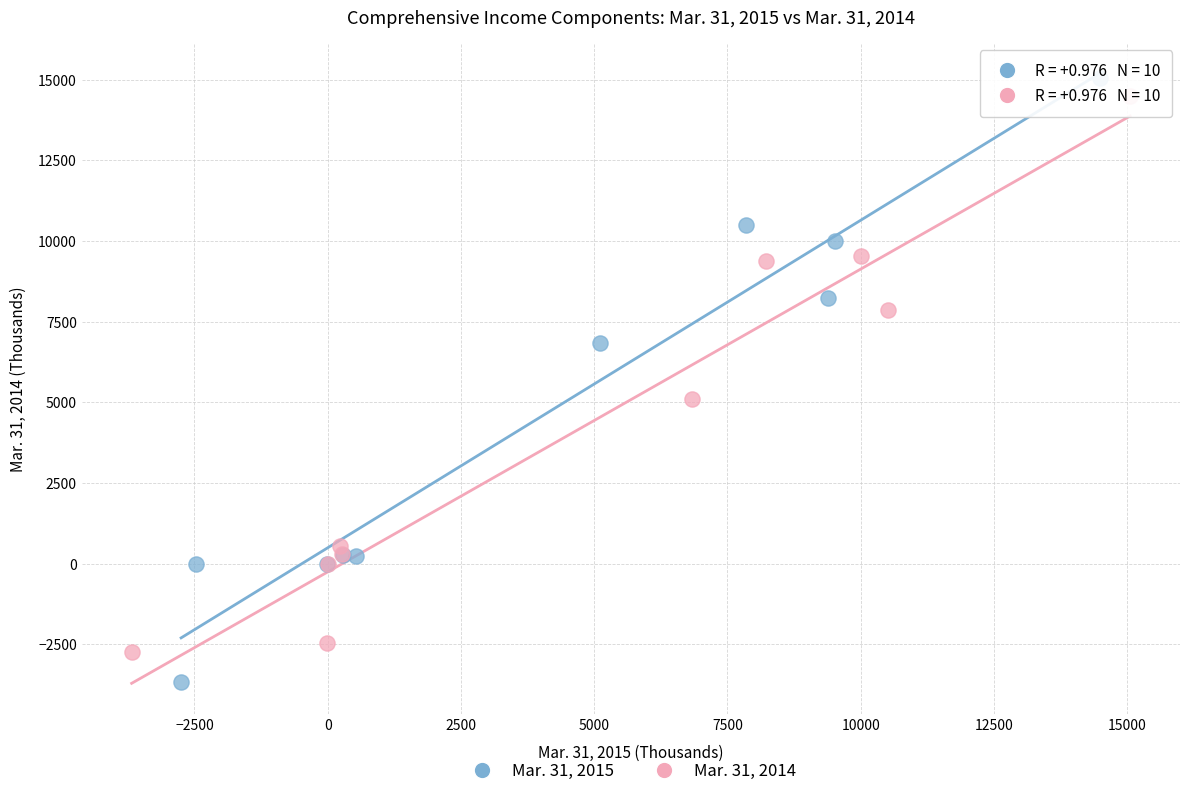

Which series reaches the minimum Y coordinate?

Mar. 31, 2015